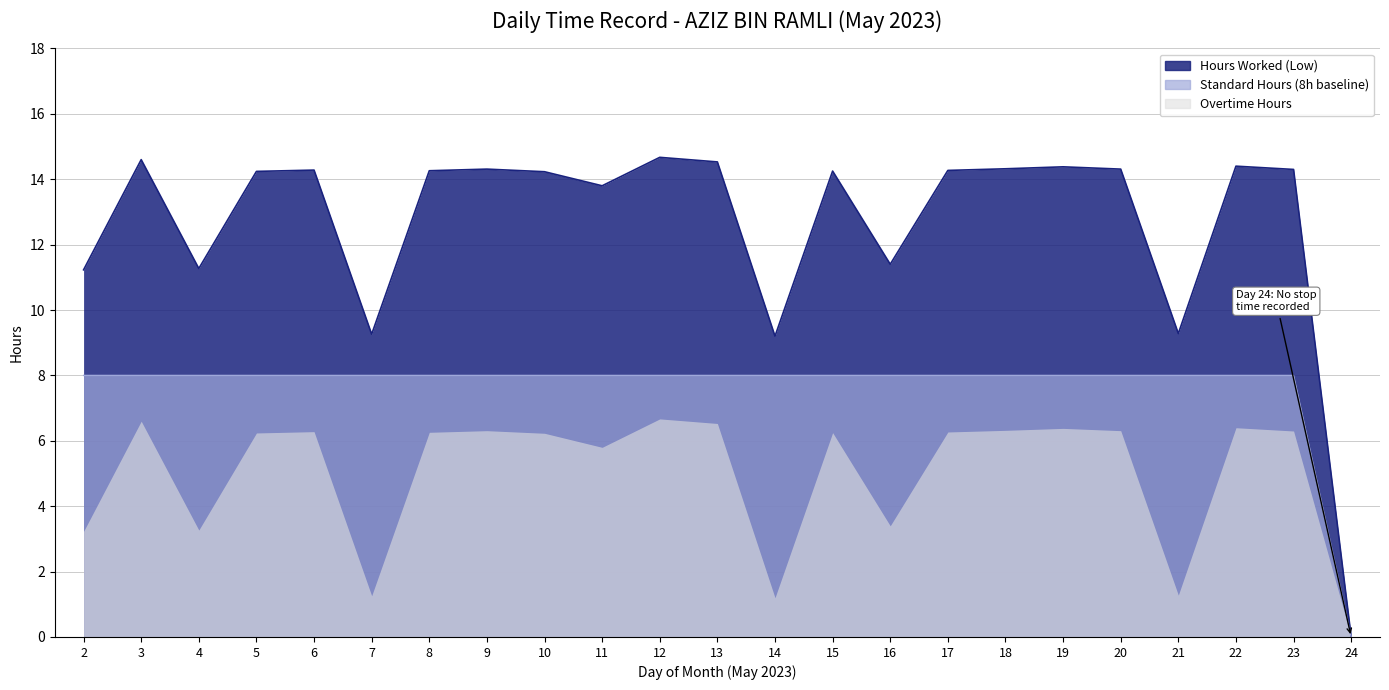

Between which two adjacent categories do Standard Hours (8h baseline) and Hours Worked (Low) first intersect?

23 and 24